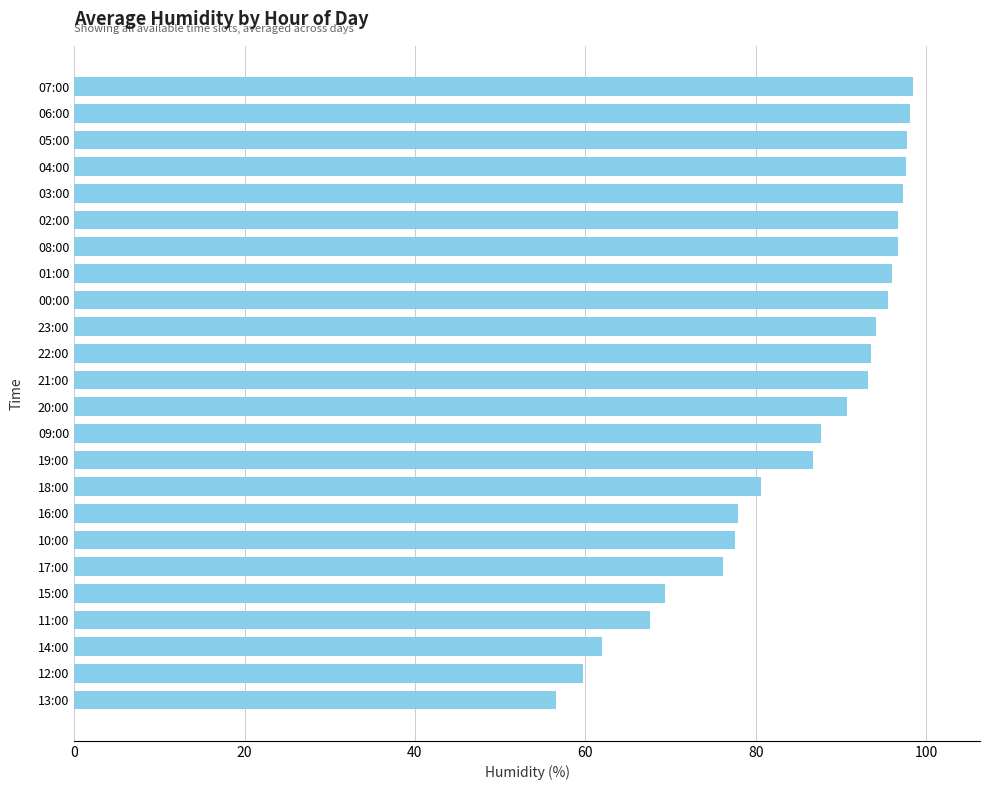

The value at 21:00 is 93.2. True or false?

True